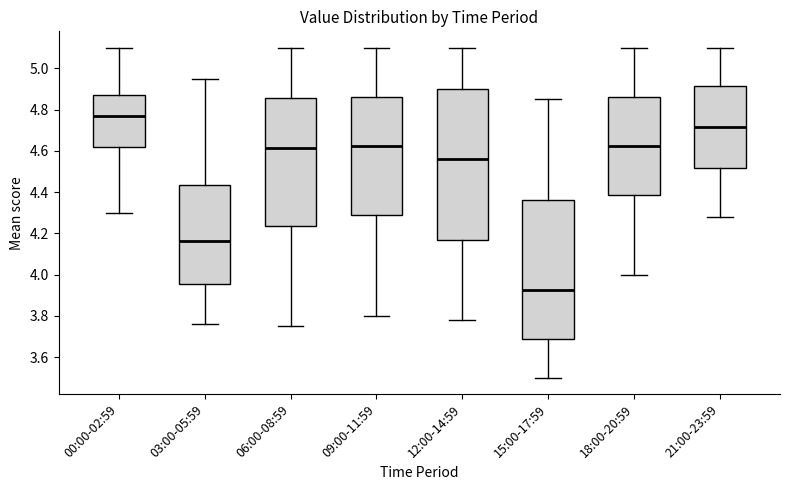

Reading left to right, read every box against the y-axis: the position of its median line, the range the box covers, and the ends of its whiskers. The values are not printed on the chart, so give them approximately, as read against the axis.

00:00-02:59: median 4.78, box 4.62 to 4.88, whiskers 4.30 to 5.10
03:00-05:59: median 4.16, box 3.96 to 4.44, whiskers 3.76 to 4.96
06:00-08:59: median 4.62, box 4.24 to 4.86, whiskers 3.76 to 5.10
09:00-11:59: median 4.62, box 4.28 to 4.86, whiskers 3.80 to 5.10
12:00-14:59: median 4.56, box 4.18 to 4.90, whiskers 3.78 to 5.10
15:00-17:59: median 3.92, box 3.68 to 4.36, whiskers 3.50 to 4.86
18:00-20:59: median 4.62, box 4.38 to 4.86, whiskers 4.00 to 5.10
21:00-23:59: median 4.72, box 4.52 to 4.92, whiskers 4.28 to 5.10